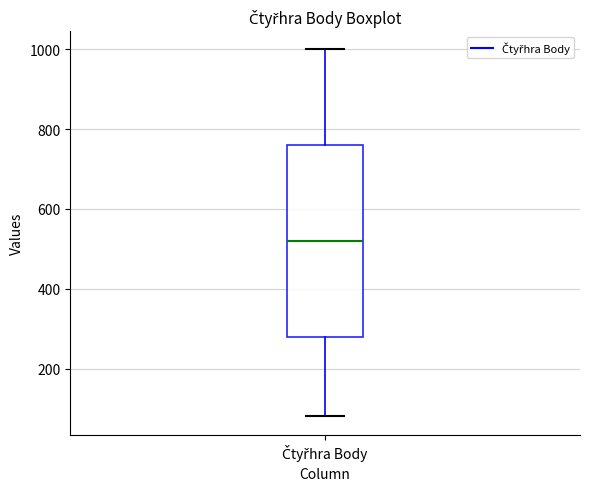

Transcribe this box plot: give where the median line is, the range the box spans, and where the two whiskers end, as read against the y-axis. The values are not printed on the chart, so give them approximately, as read against the axis.

median 520, box 280 to 760, whiskers 80 to 1000